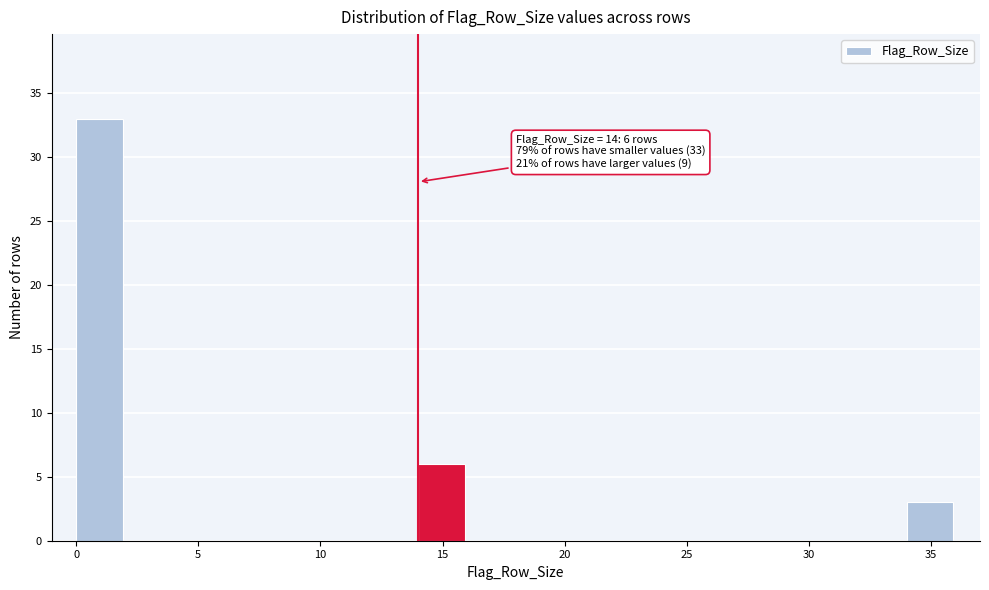

Which range on the x-axis has the tallest bar?

0 to 2